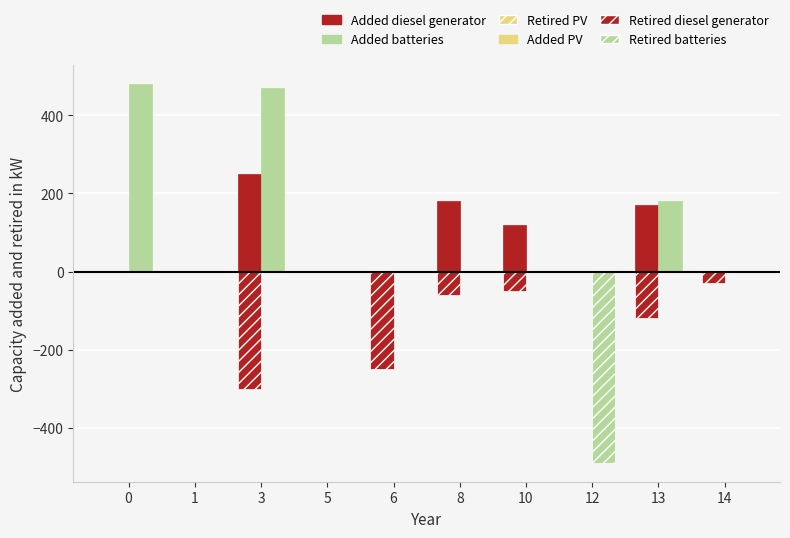

Which series has the widest spread of values?

Retired batteries